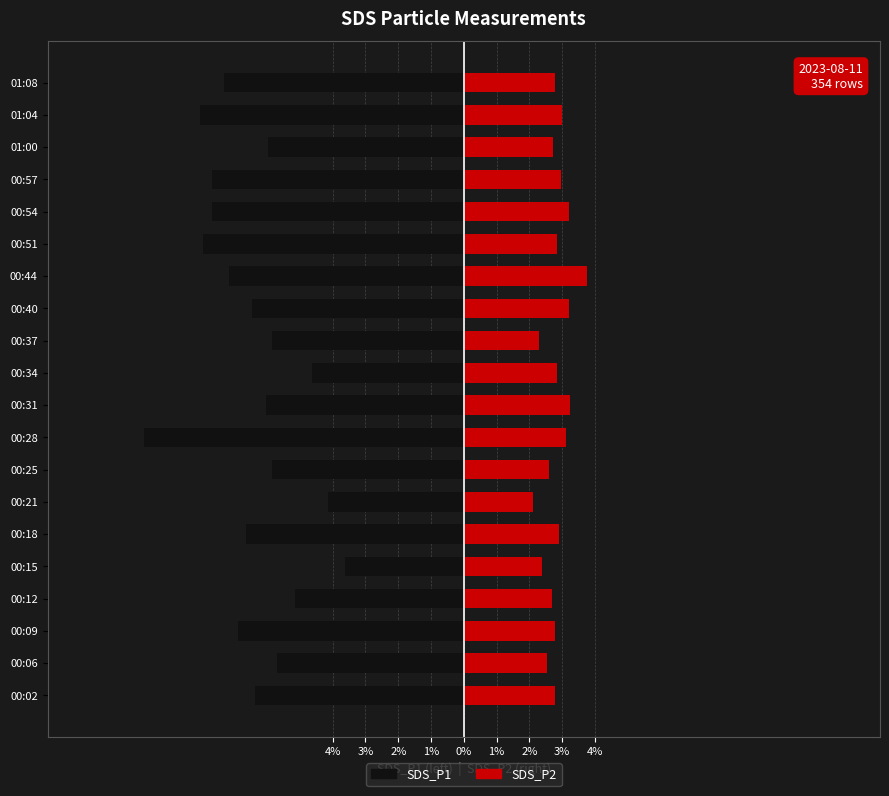

Which series has the largest range (max minus min)?

SDS_P1